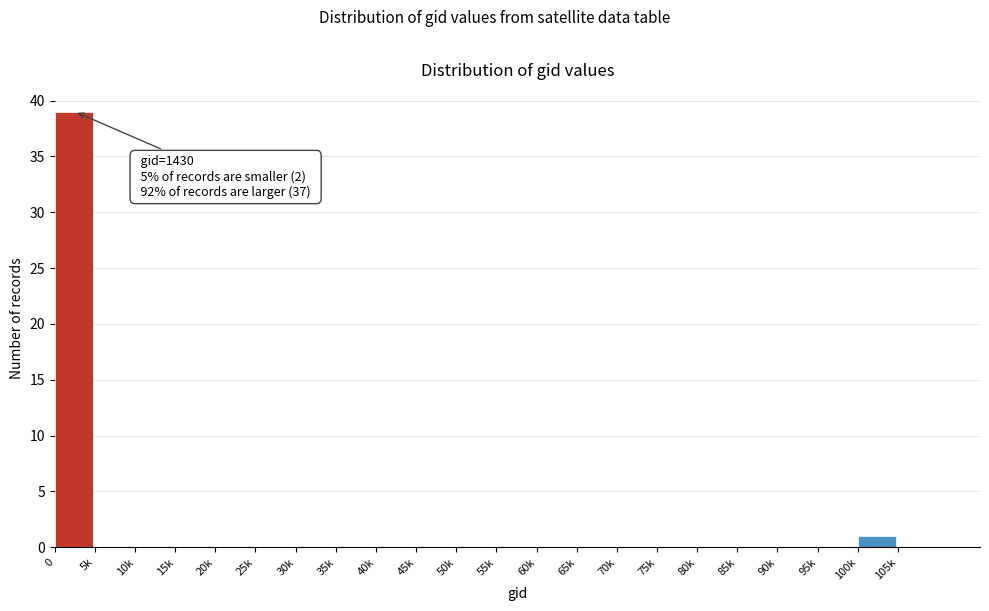

Reading right to left, extract all data points from this chart.

105k=0	100k=1	95k=0	90k=0	85k=0	80k=0	75k=0	70k=0	65k=0	60k=0	55k=0	50k=0	45k=0	40k=0	35k=0	30k=0	25k=0	20k=0	15k=0	10k=0	5k=0	0=39